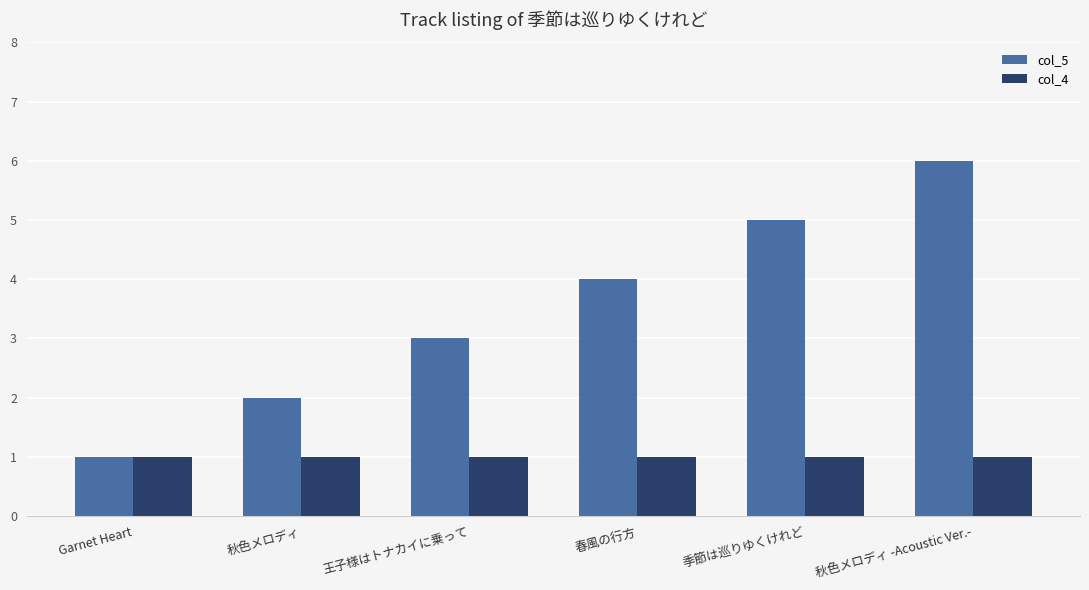

Count the number of categories in the chart.

6